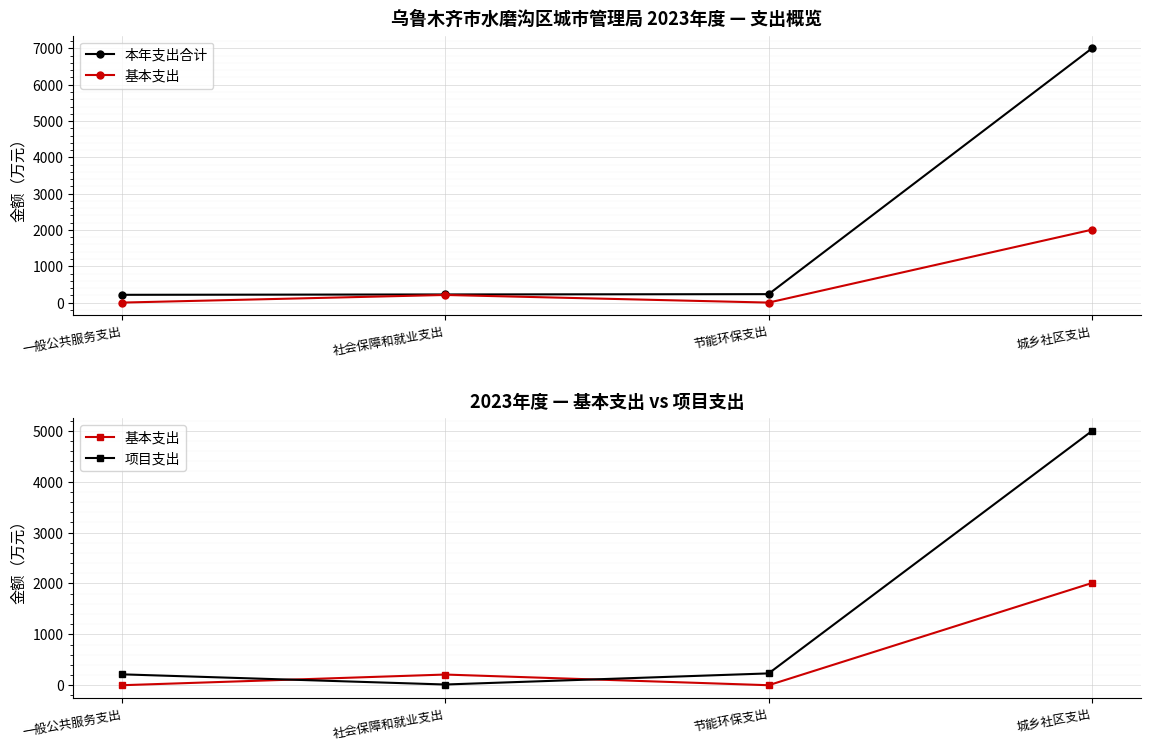

Reading left to right, transcribe all the data shown in this chart.

本年支出合计: 一般公共服务支出=214.0	社会保障和就业支出=224.0	节能环保支出=232.3	城乡社区支出=7004.6
基本支出: 一般公共服务支出=0.0	社会保障和就业支出=209.8	节能环保支出=0.0	城乡社区支出=2008.6
项目支出: 一般公共服务支出=214.0	社会保障和就业支出=14.2	节能环保支出=232.3	城乡社区支出=4996.0